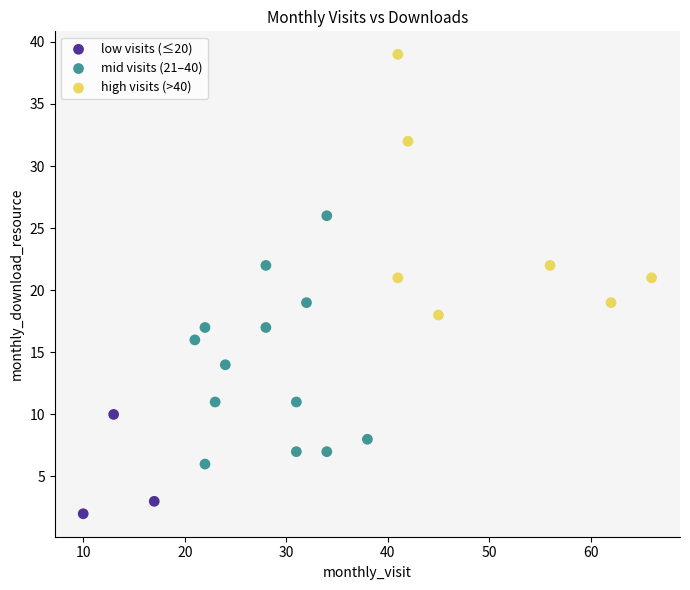

What are all the series names shown in the legend?

low visits (≤20), mid visits (21–40), high visits (>40)